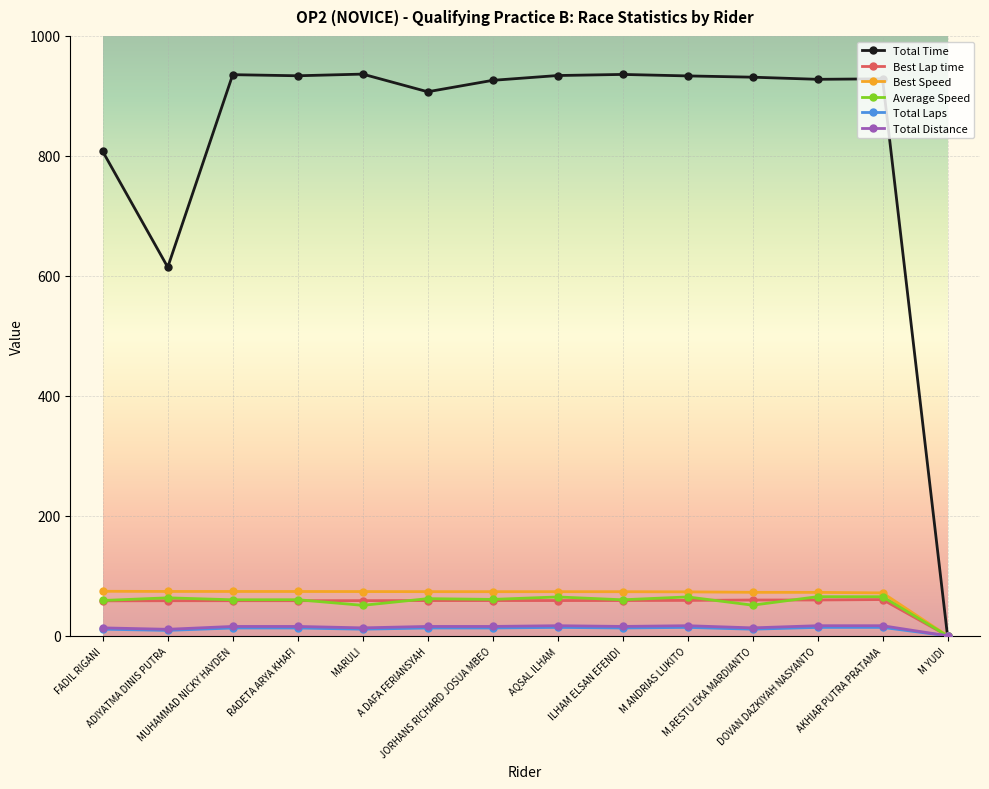

What is the value of the Total Laps point at the 1st from the left?

11.0